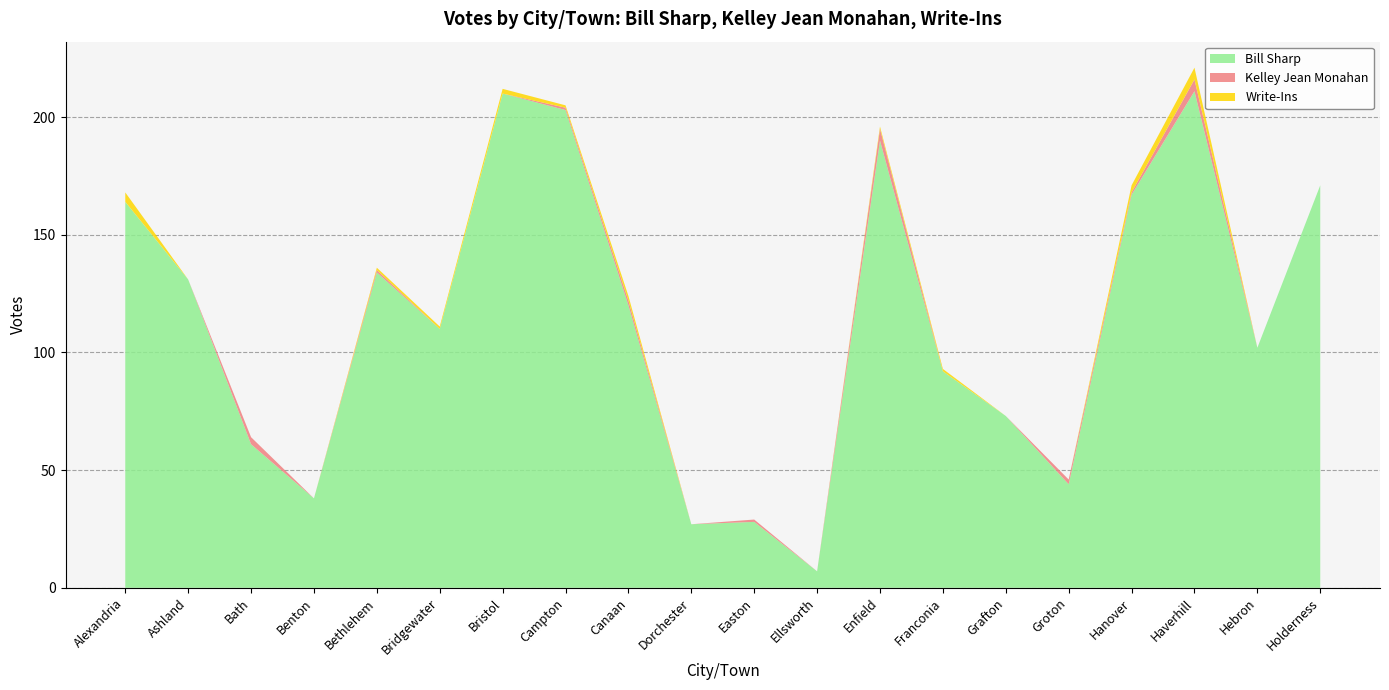

Reading right to left, extract all data points from this chart.

Bill Sharp: 171	102	211	167	44	73	92	190	7	28	27	120	203	210	110	134	38	61	131	164
Kelley Jean Monahan: 0	0	5	1	2	0	0	5	0	1	0	2	1	0	0	1	0	3	0	0
Write-Ins: 0	0	5	3	0	0	1	1	0	0	0	2	1	2	1	1	0	0	0	4